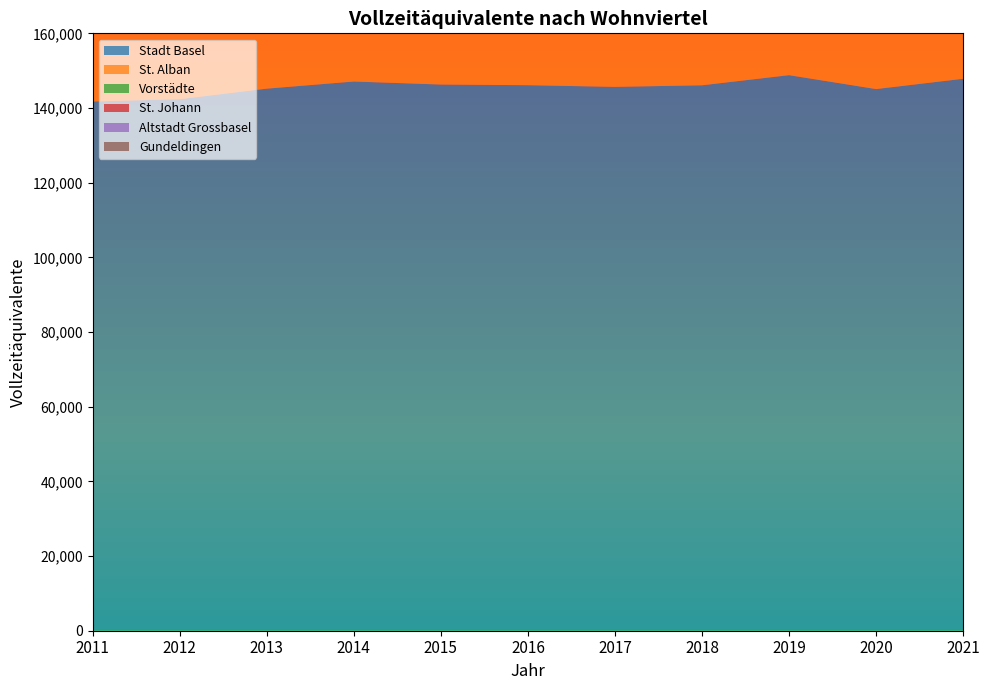

Reading left to right, list all the values displayed in this chart.

Stadt Basel: 2011=141750	2012=142363	2013=145189	2014=147094	2015=146291	2016=146111	2017=145668	2018=146083	2019=148794	2020=145078	2021=147828
St. Alban: 2011=22658	2012=23398	2013=23170	2014=23554	2015=24160	2016=24506	2017=25496	2018=26135	2019=27395	2020=26632	2021=27587
Vorstädte: 2011=20894	2012=20622	2013=21433	2014=22053	2015=21693	2016=21633	2017=22242	2018=22004	2019=22395	2020=22602	2021=22732
St. Johann: 2011=18586	2012=18254	2013=18667	2014=18798	2015=18052	2016=20276	2017=20058	2018=20189	2019=19746	2020=19248	2021=19314
Altstadt Grossbasel: 2011=10386	2012=10703	2013=10804	2014=11148	2015=10659	2016=10453	2017=10324	2018=10007	2019=10067	2020=9618	2021=9832
Gundeldingen: 2011=11351	2012=11266	2013=11587	2014=11600	2015=10789	2016=10581	2017=10545	2018=10624	2019=11070	2020=11280	2021=11488